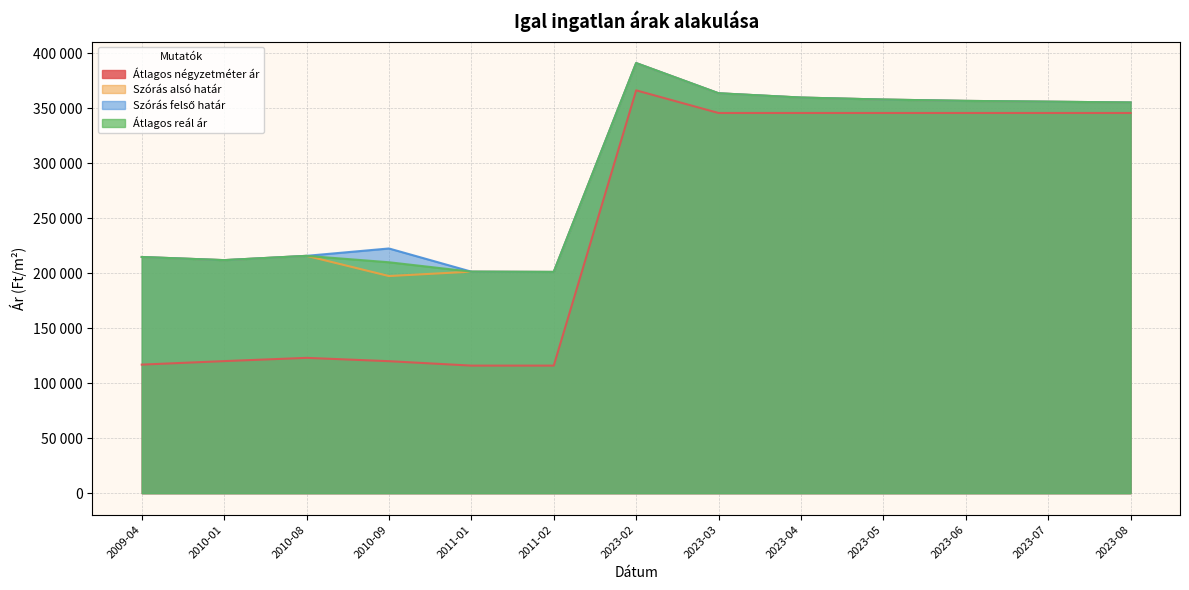

Reading right to left, list all the values displayed in this chart.

Átlagos négyzetméter ár: 345588	345588	345588	345588	345588	345588	366176	115942	115942	119971	122990	120037	116848
Szórás alsó határ: 355163	355881	356601	357807	359632	363527	390963	201124	201352	197369	215735	211830	214683
Szórás felső határ: 355163	355881	356601	357807	359632	363527	390963	201124	201352	222427	215735	211830	214683
Átlagos reál ár: 355163	355881	356601	357807	359632	363527	390963	201124	201352	209898	215735	211830	214683